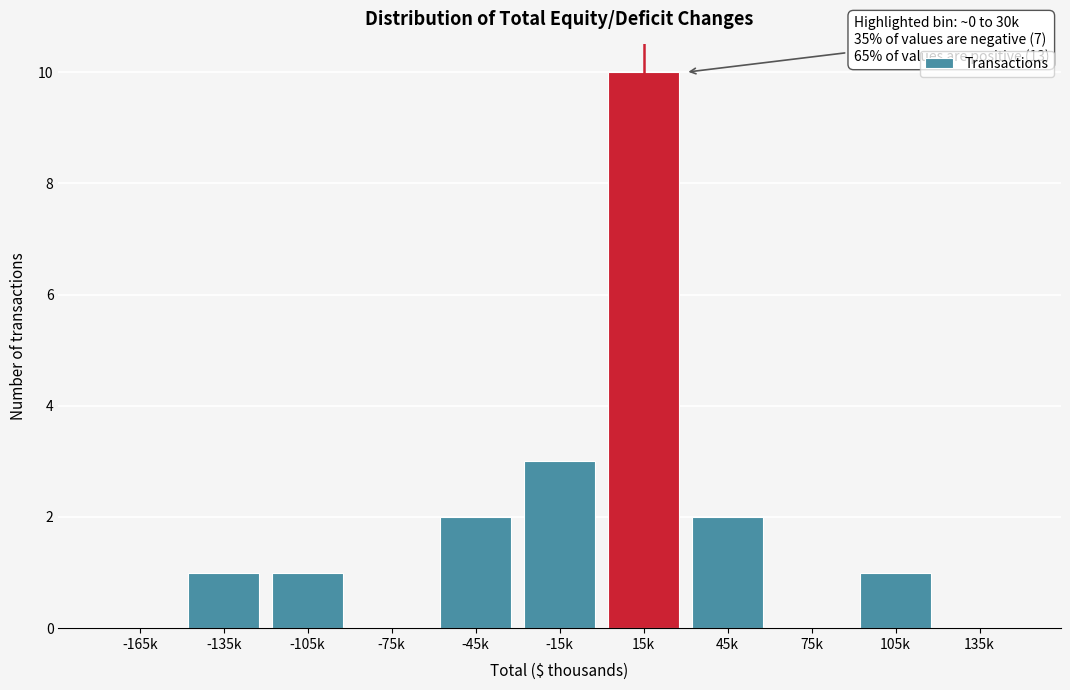

Reading right to left, transcribe all the data shown in this chart.

135k=0	105k=1	75k=0	45k=2	15k=10	-15k=3	-45k=2	-75k=0	-105k=1	-135k=1	-165k=0